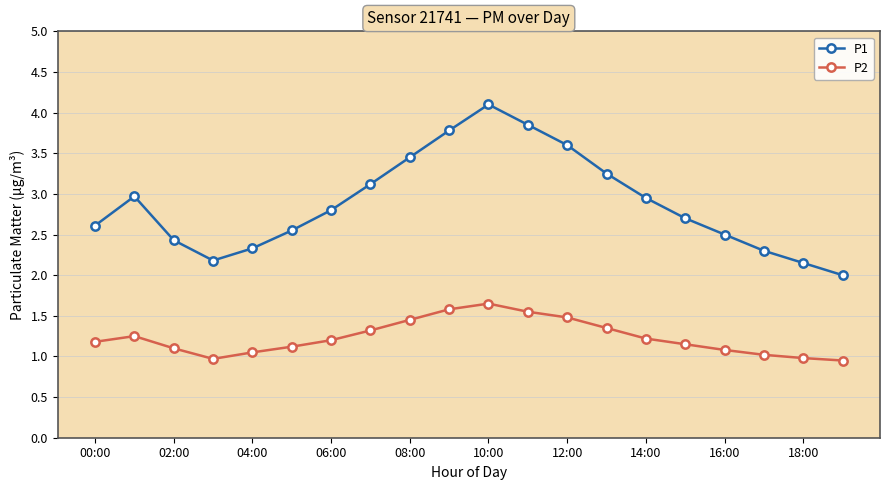

True or false: P1 and P2 intersect in this chart.

False